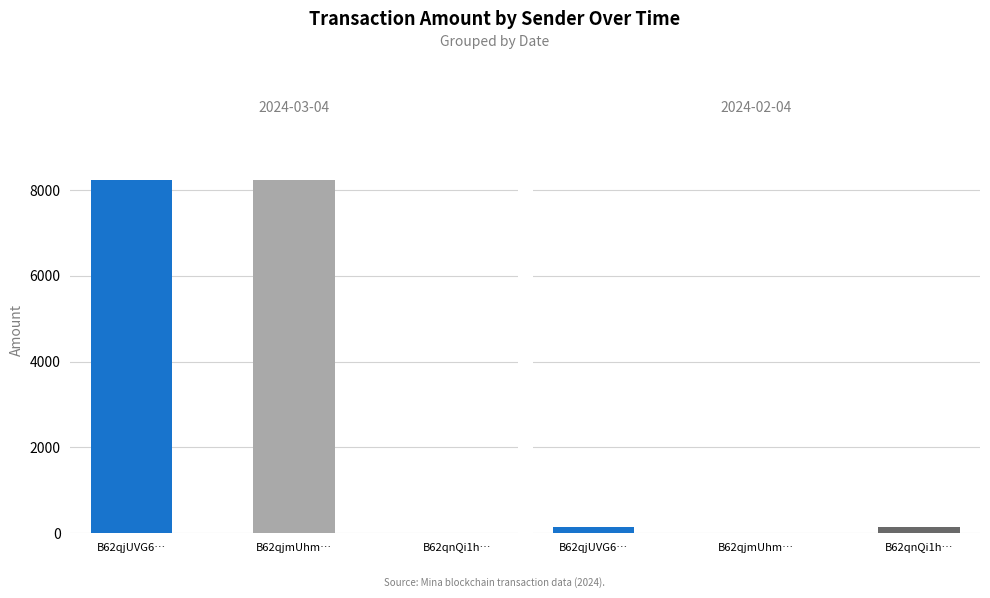

List the series in order of their peak value, lowest first.

B62qnQi1h9vdPGXxLmes8YvaJzRkQaVo9gw4Y7F, B62qjUVG6njDJfmXPGWdREjYTapBJUyHerxGJxP, B62qjmUhmBp5S5AgUeD11iGgfGb9jWBu9H4RWn1